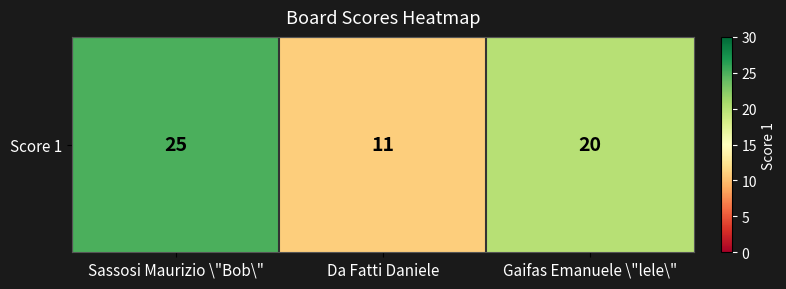

What is the difference between the maximum and second lowest values?

5